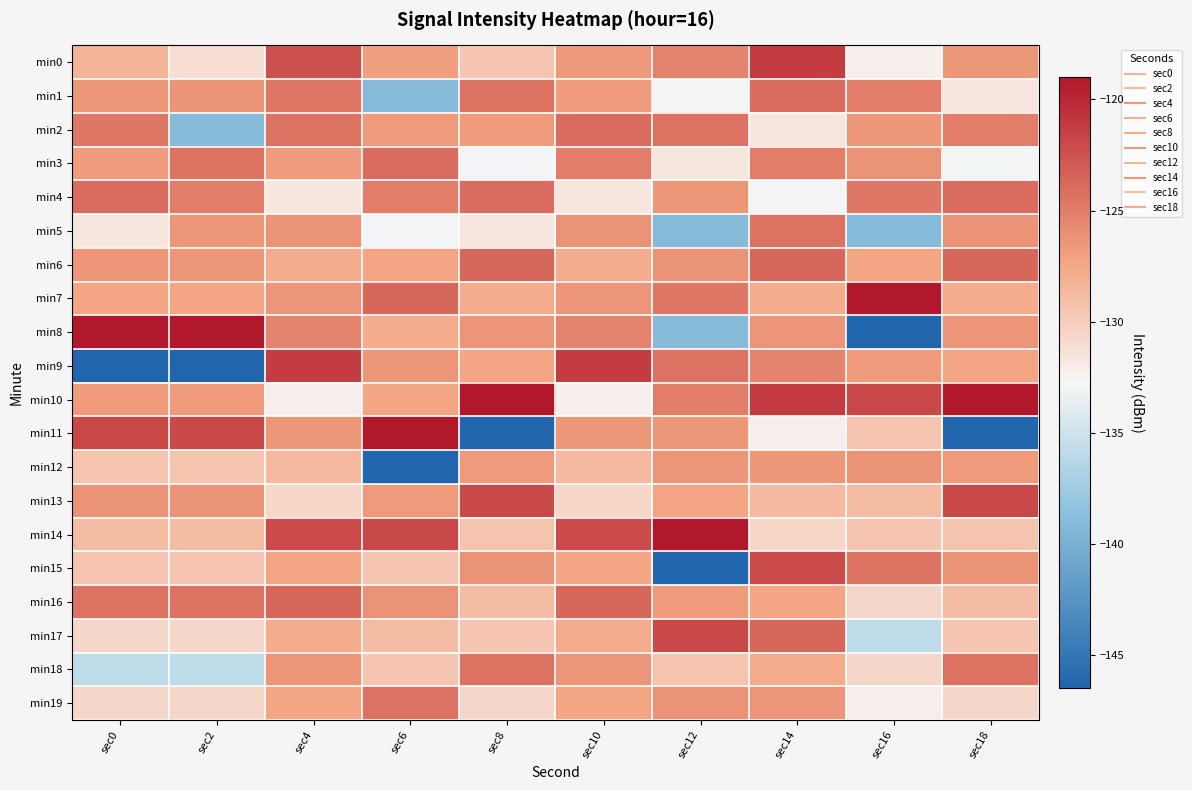

Between sec14 and sec10, which is larger?

sec14